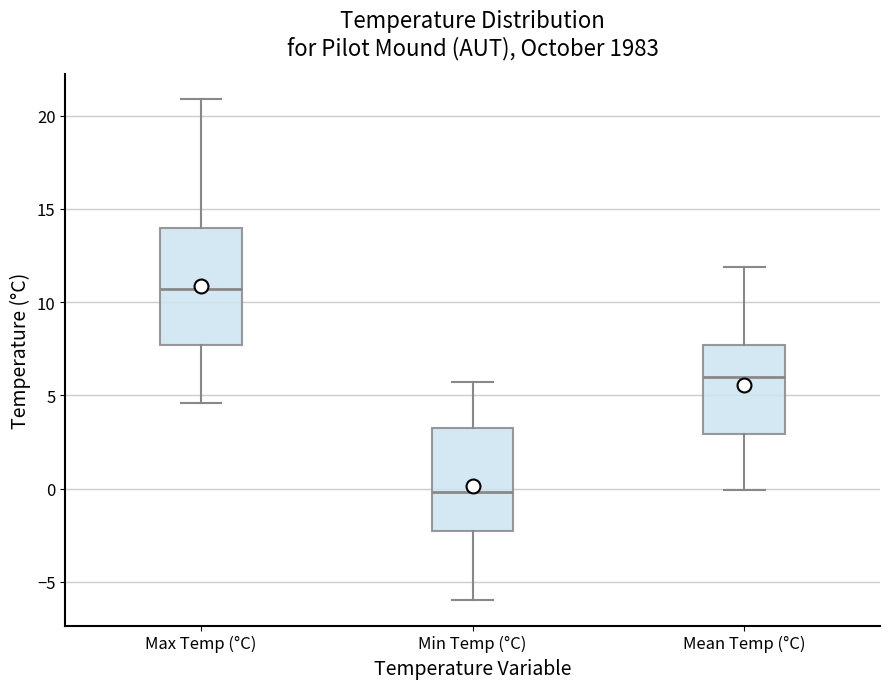

Comparing the boxes themselves (not the whiskers), which one is the tallest?

Max Temp (°C)